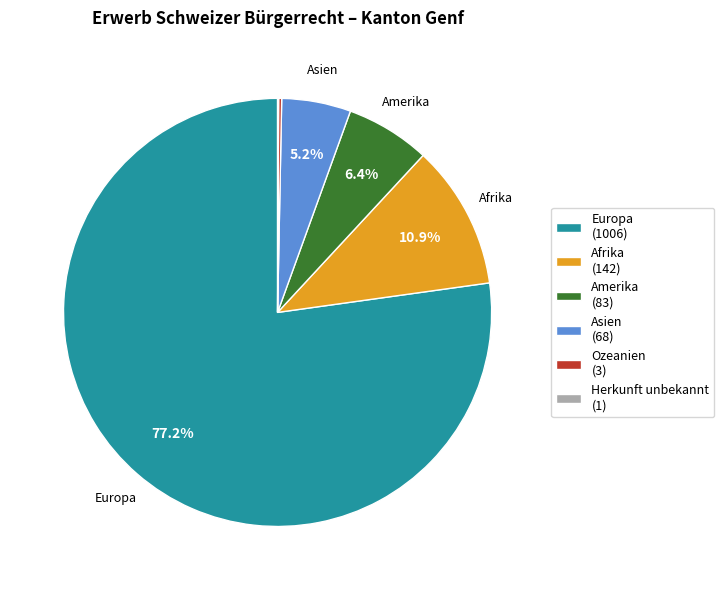

What is the ratio of the value at Afrika (142) to the value at Amerika (83)?

1.7